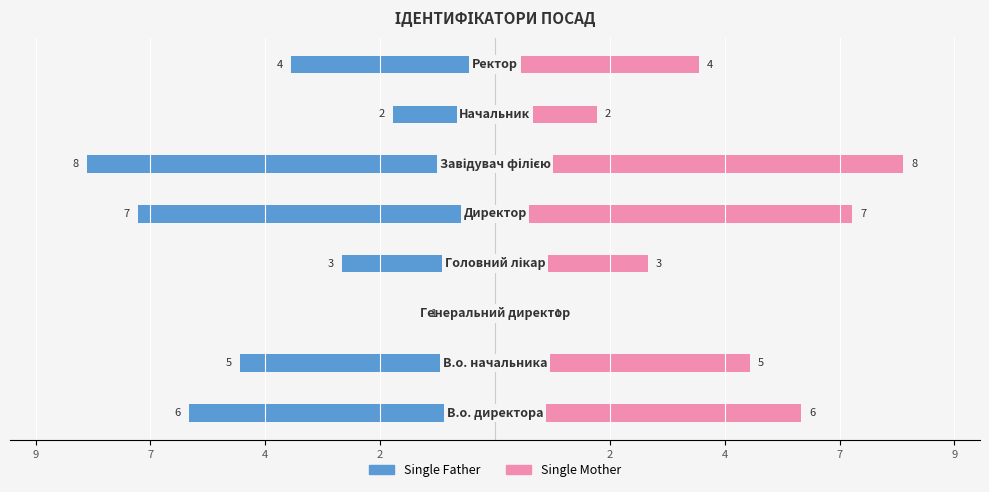

Count the number of data series in this chart.

2